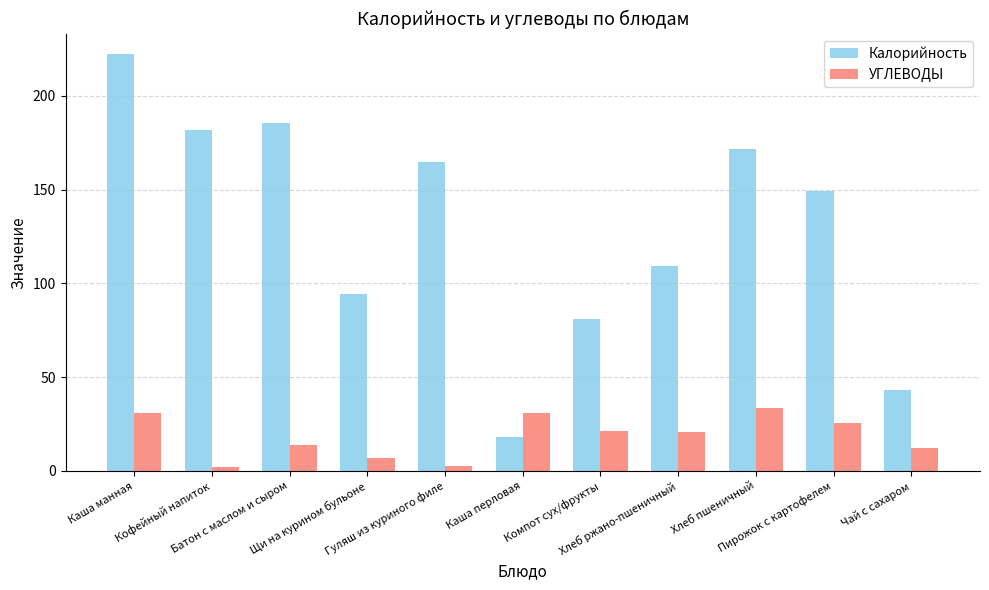

Which category has the highest value in the УГЛЕВОДЫ series?

Хлеб пшеничный